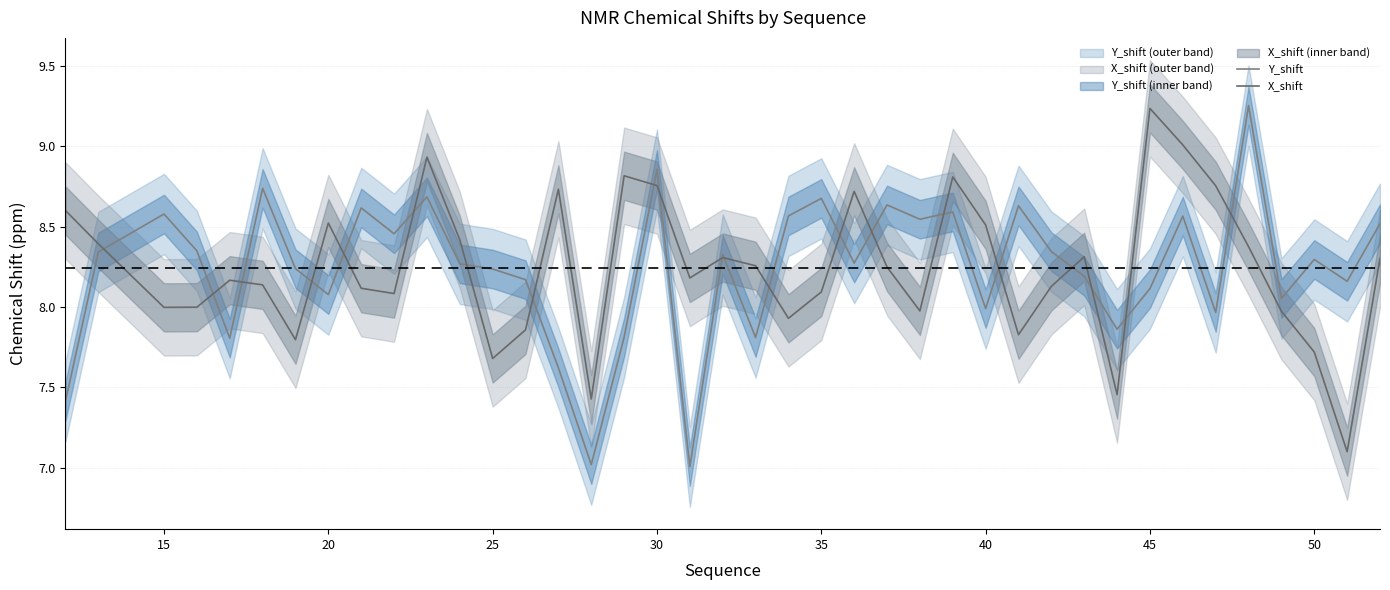

What is the spread (max minus min) of values at 35?

0.6